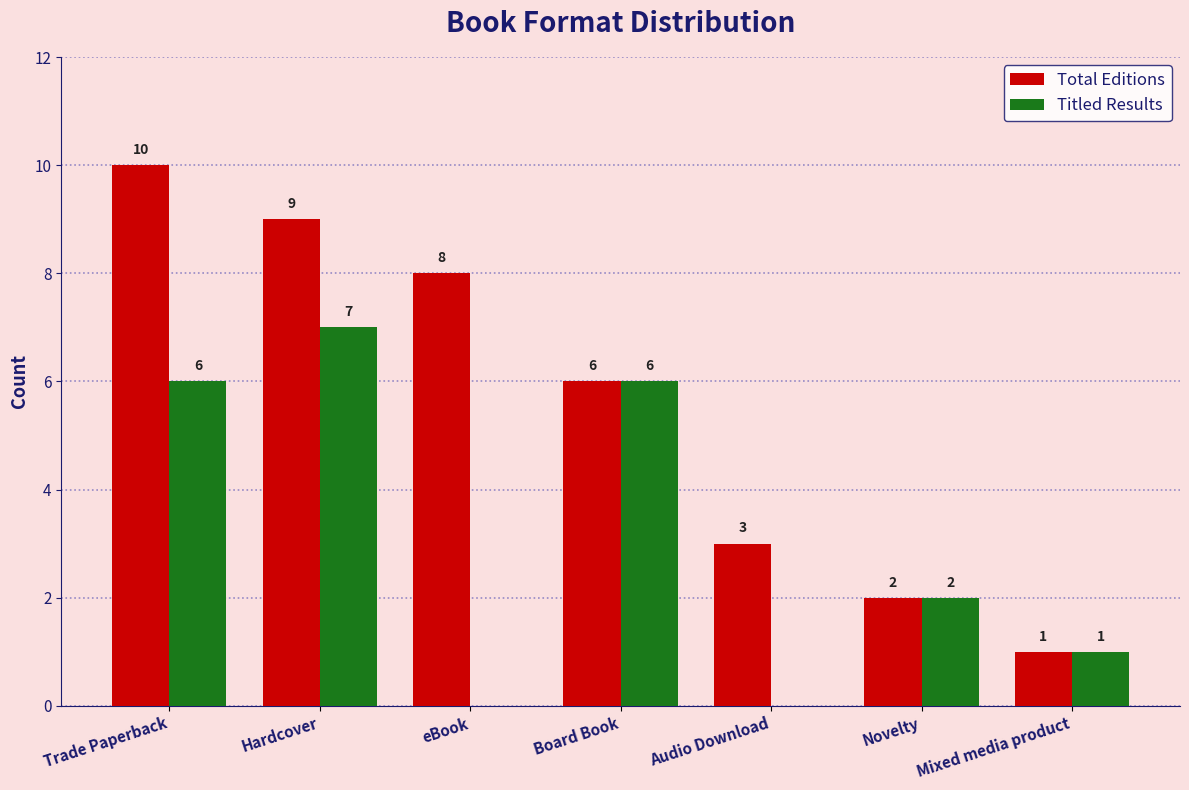

What are all the series names shown in the legend?

Total Editions, Titled Results